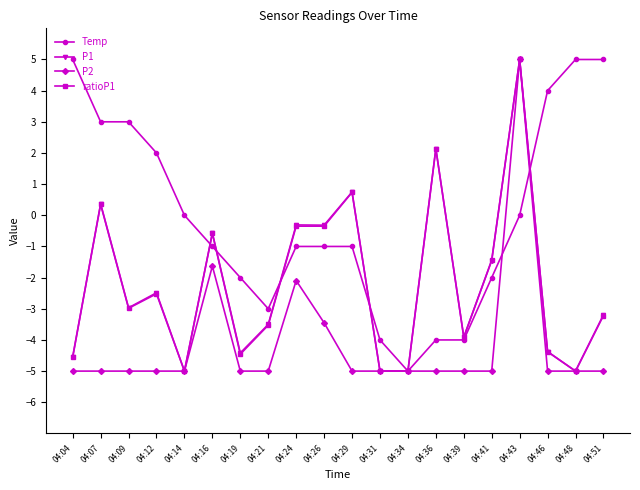

What is the value of the P1 point at the 7th from the left?

-4.4